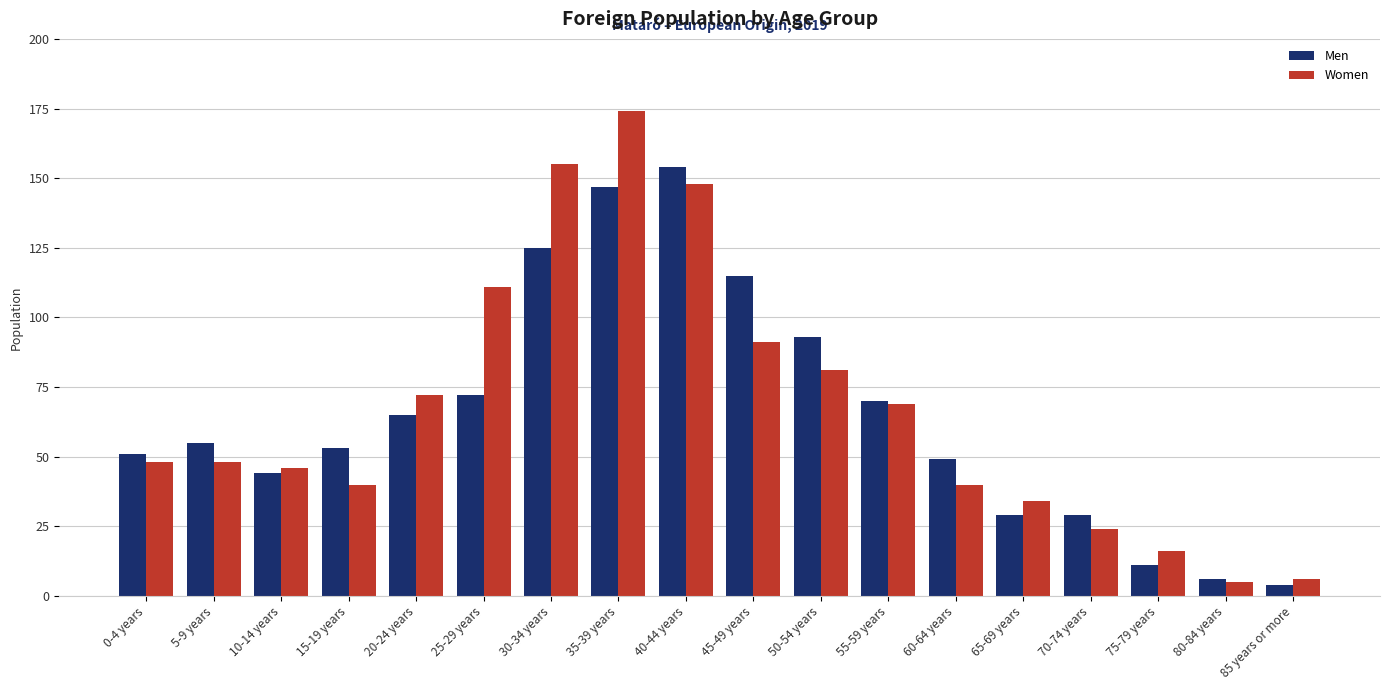

At which label does Women reach its peak?

35-39 years